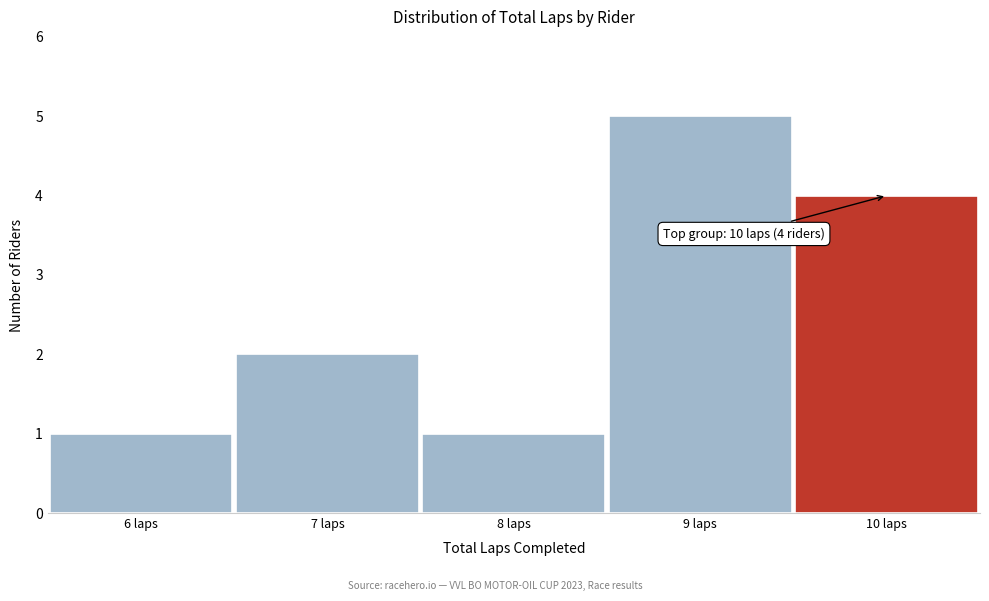

Over which range of the x-axis is the bar tallest?

8.5 to 9.5